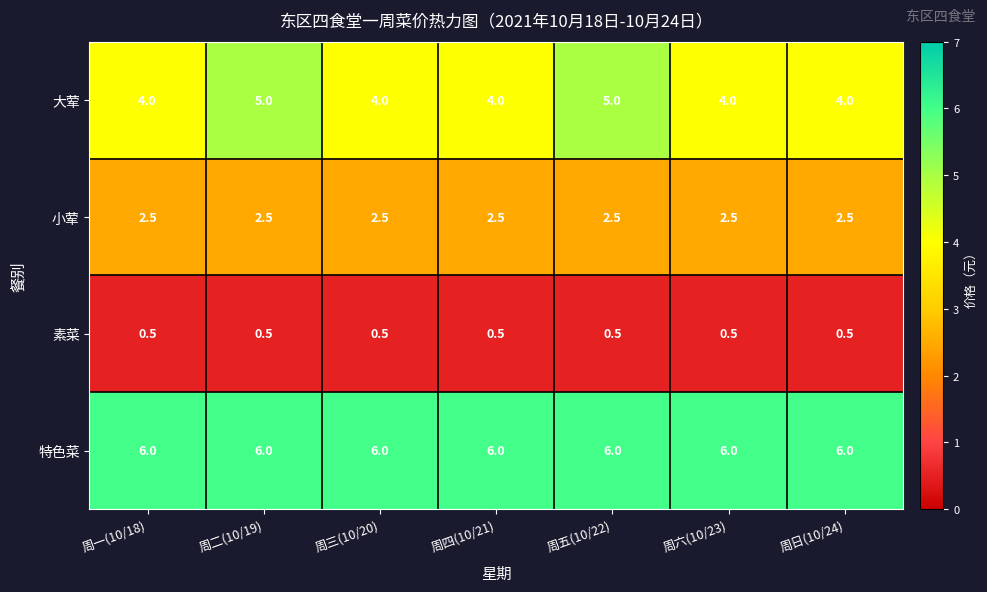

Reading left to right, transcribe all the data shown in this chart.

大荤: 周一(10/18)=4.0	周二(10/19)=5.0	周三(10/20)=4.0	周四(10/21)=4.0	周五(10/22)=5.0	周六(10/23)=4.0	周日(10/24)=4.0
小荤: 周一(10/18)=2.5	周二(10/19)=2.5	周三(10/20)=2.5	周四(10/21)=2.5	周五(10/22)=2.5	周六(10/23)=2.5	周日(10/24)=2.5
素菜: 周一(10/18)=0.5	周二(10/19)=0.5	周三(10/20)=0.5	周四(10/21)=0.5	周五(10/22)=0.5	周六(10/23)=0.5	周日(10/24)=0.5
特色菜: 周一(10/18)=6.0	周二(10/19)=6.0	周三(10/20)=6.0	周四(10/21)=6.0	周五(10/22)=6.0	周六(10/23)=6.0	周日(10/24)=6.0